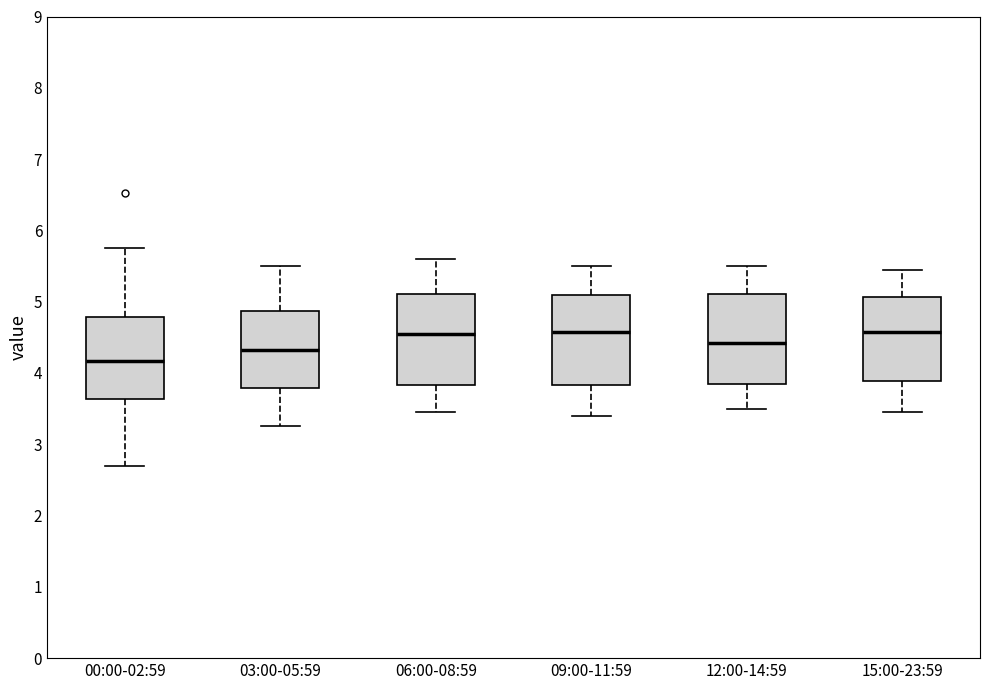

Reading left to right, transcribe this box plot: for each box, give where its median line is, the range the box spans, and where its two whiskers end, as read against the y-axis. The values are not printed on the chart, so give them approximately, as read against the axis.

00:00-02:59: median 4.2, box 3.6 to 4.8, whiskers 2.7 to 5.8
03:00-05:59: median 4.3, box 3.8 to 4.9, whiskers 3.3 to 5.5
06:00-08:59: median 4.6, box 3.8 to 5.1, whiskers 3.5 to 5.6
09:00-11:59: median 4.6, box 3.8 to 5.1, whiskers 3.4 to 5.5
12:00-14:59: median 4.4, box 3.9 to 5.1, whiskers 3.5 to 5.5
15:00-23:59: median 4.6, box 3.9 to 5.1, whiskers 3.5 to 5.5